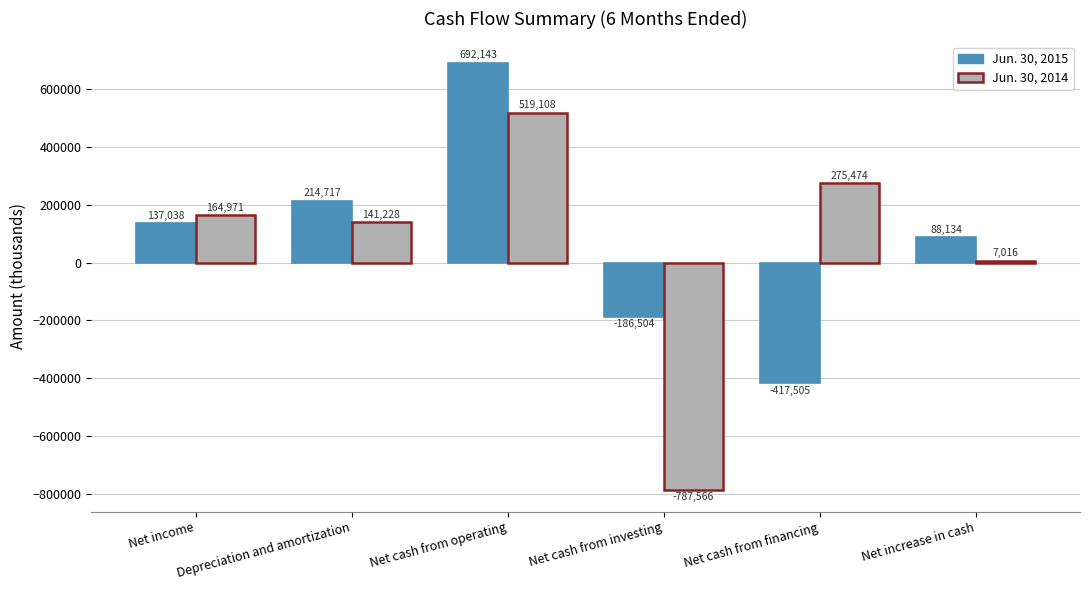

What is the approximate value of Jun. 30, 2015 at Net cash from operating?

692143